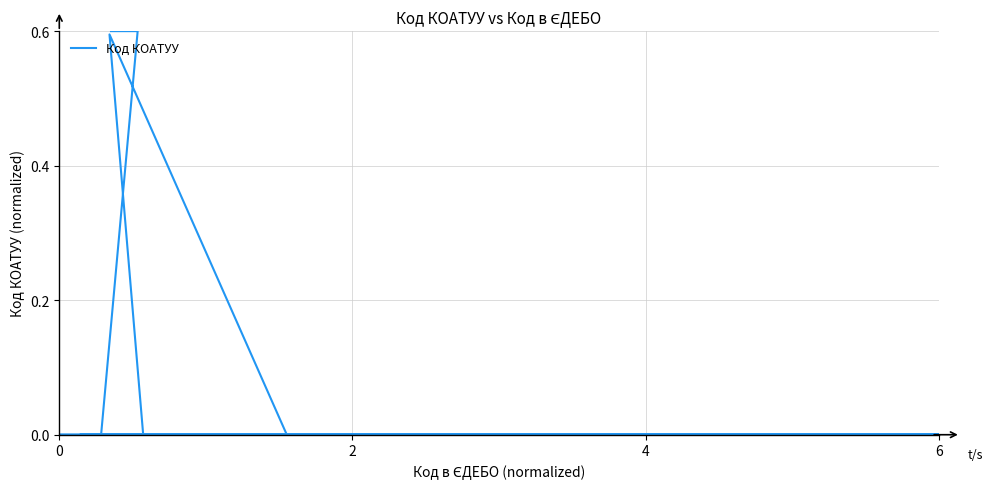

True or false: the data shows 0.3 at 6.

False